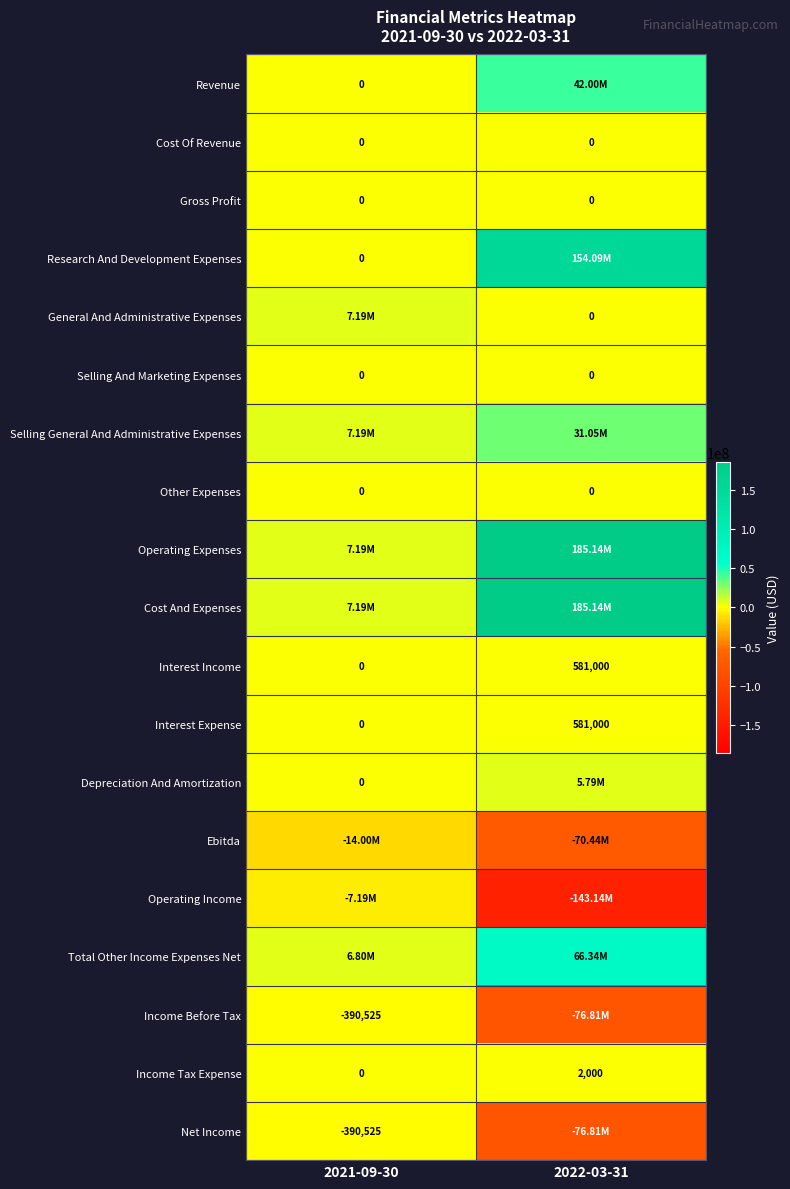

What is the average value of the Interest Expense series?

290500